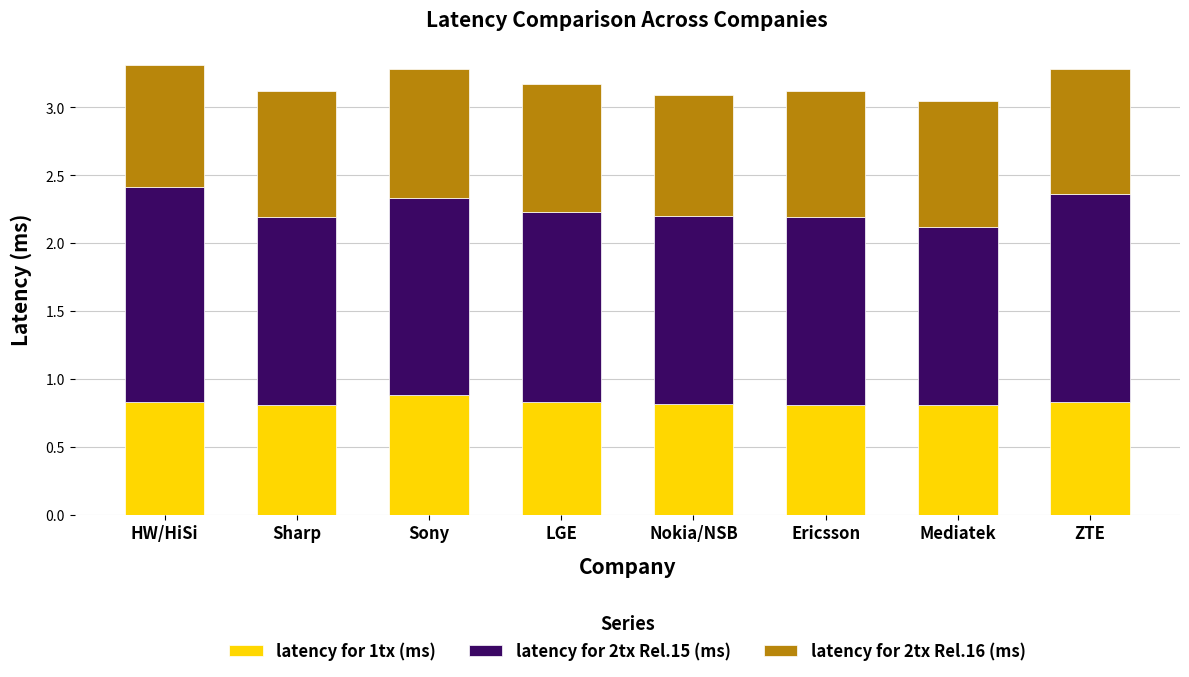

The value of latency for 1tx (ms) at Nokia/NSB is 0.5. True or false?

False